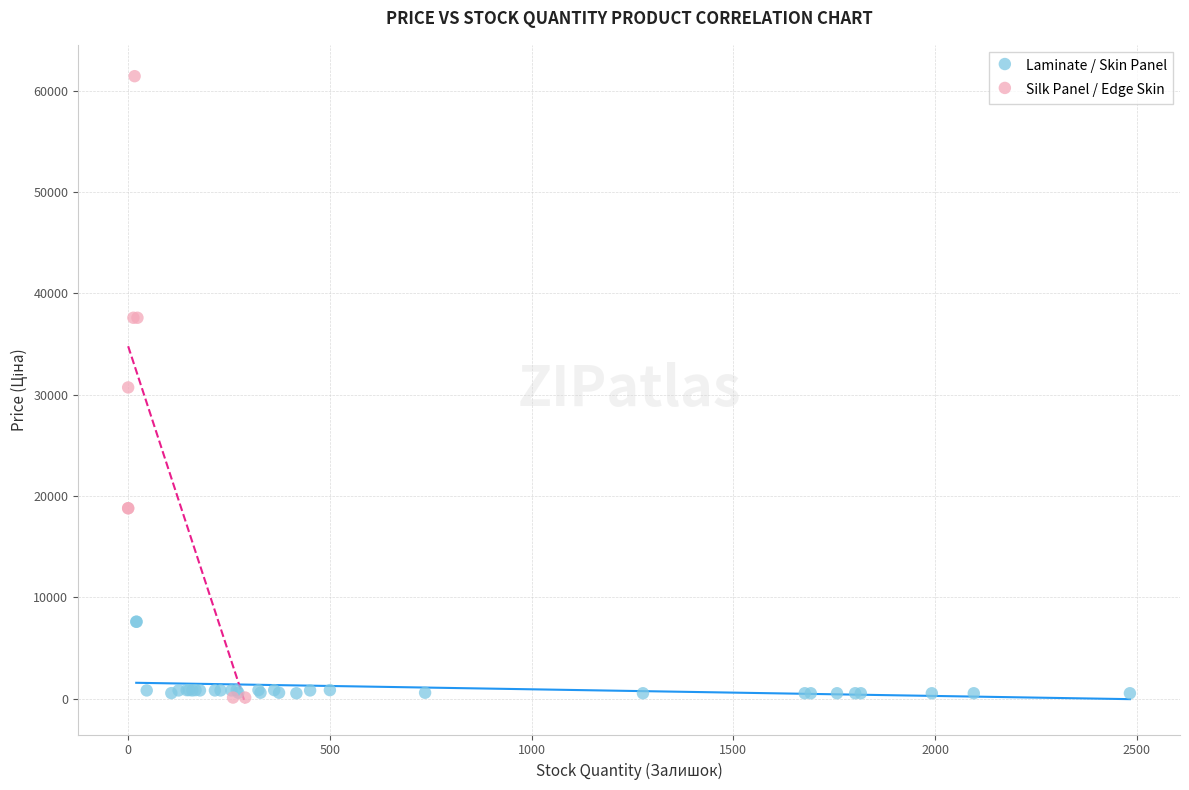

Which series has the widest spread of Y values?

Silk Panel / Edge Skin